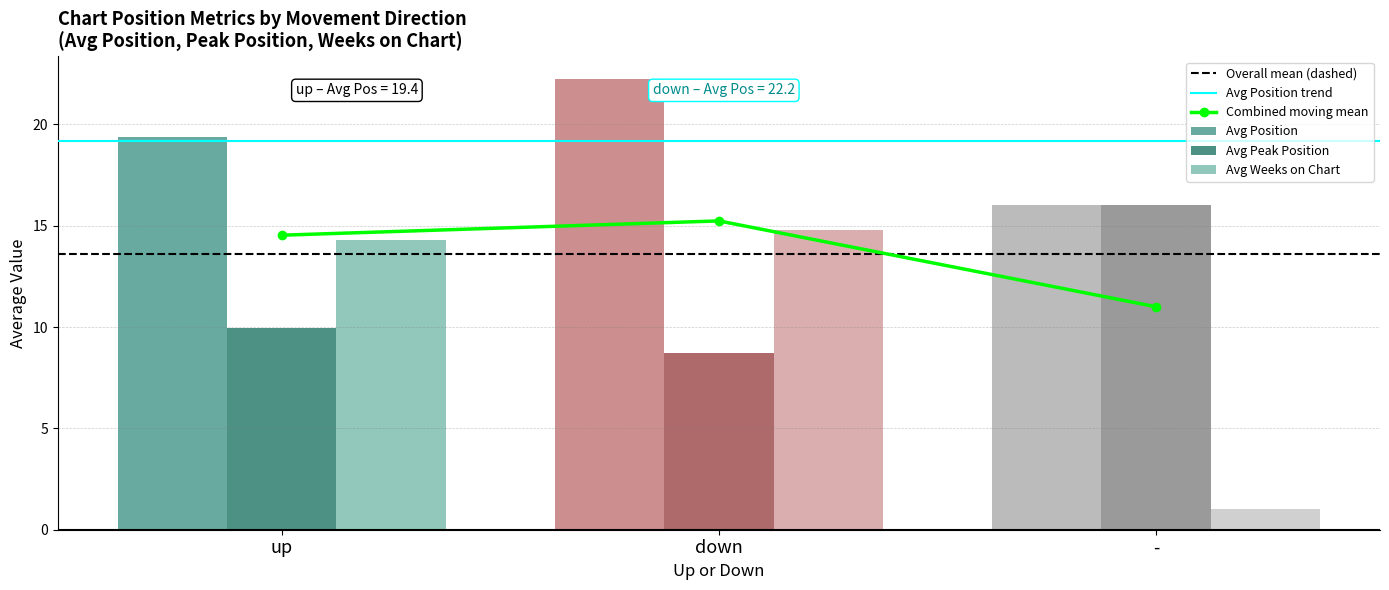

Is the value of Avg Peak Position at - greater than the value of Avg Position at up?

No